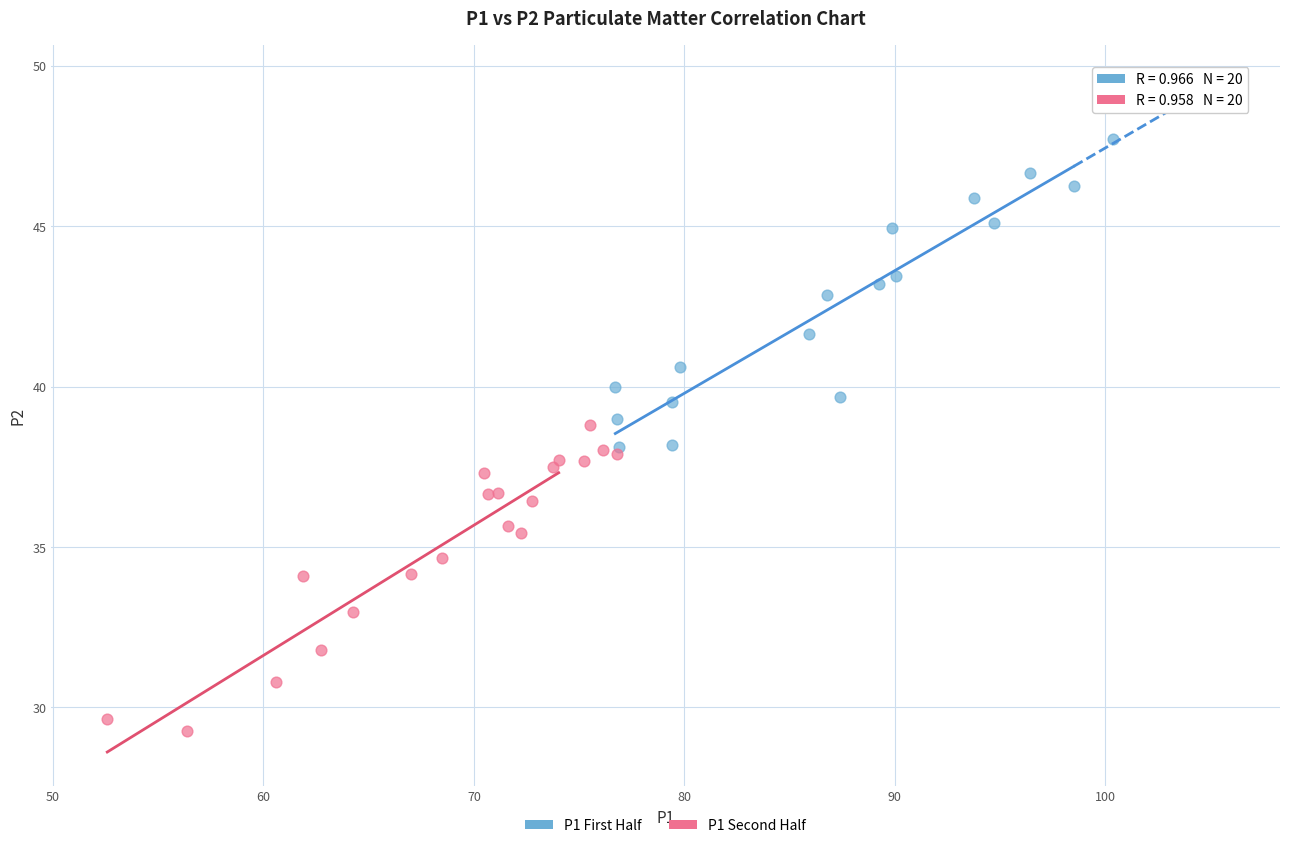

Which series contains the highest Y value?

P1 First Half